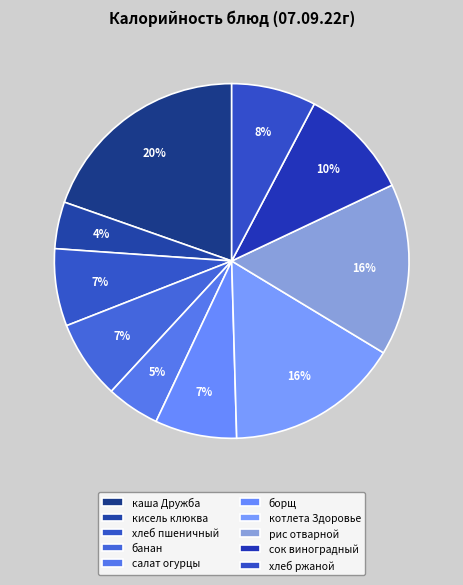

What percentage is the сок виноградный slice, to the nearest percent?

10%